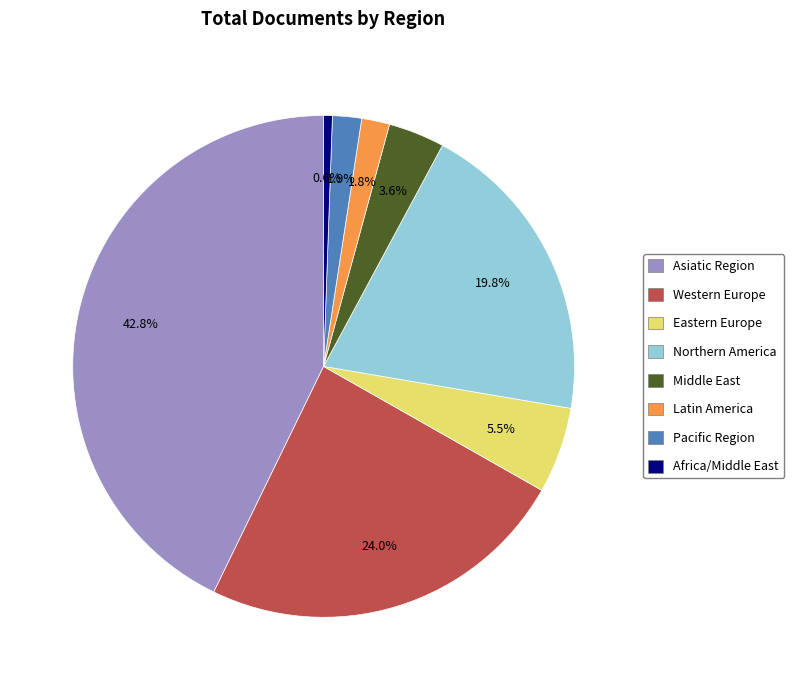

How many slices are in this pie chart?

8